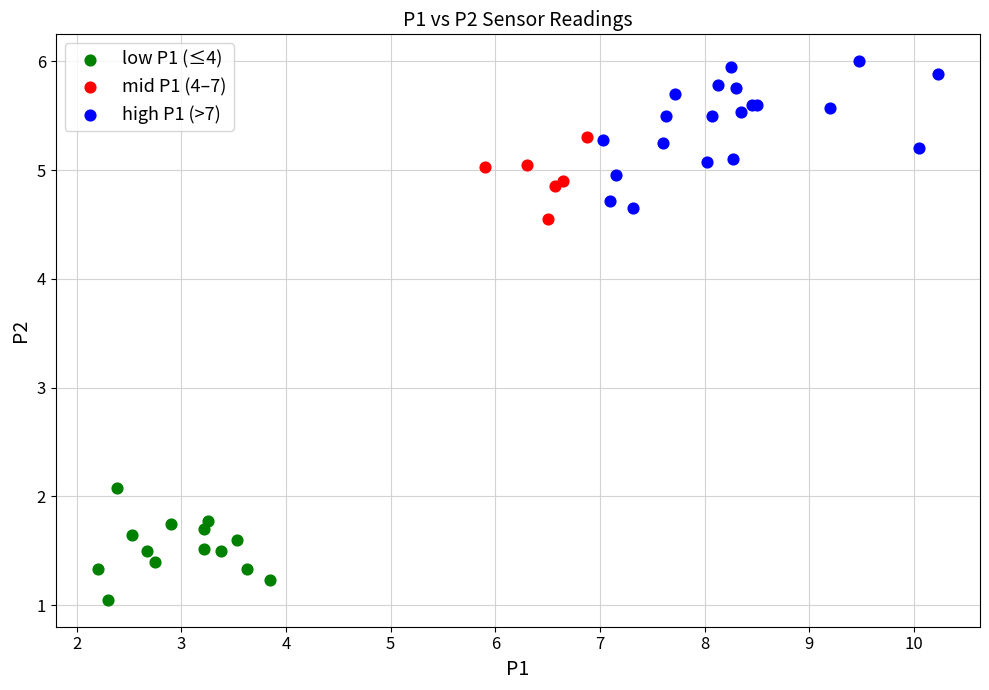

What are all the series names shown in the legend?

low P1 (≤4), mid P1 (4–7), high P1 (>7)